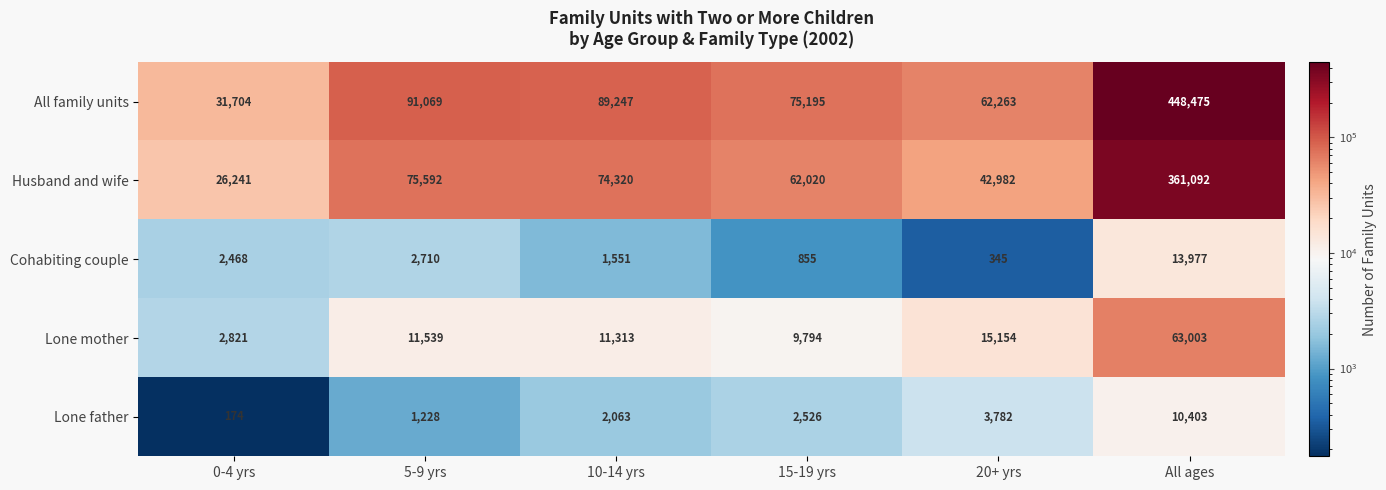

Which series changed the most between 10-14 yrs and 15-19 yrs?

All family units